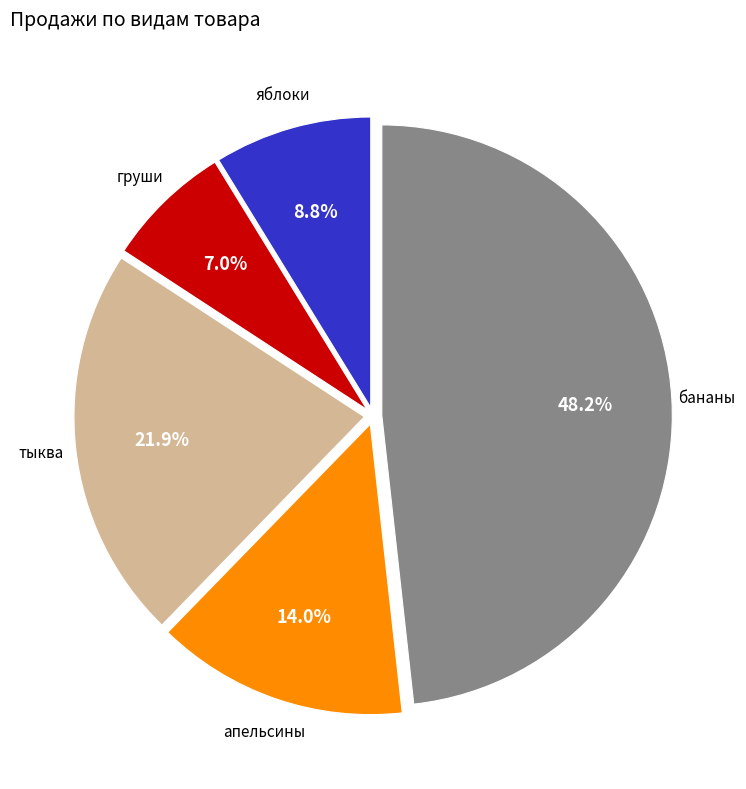

To the nearest percent, what portion does тыква represent?

22%